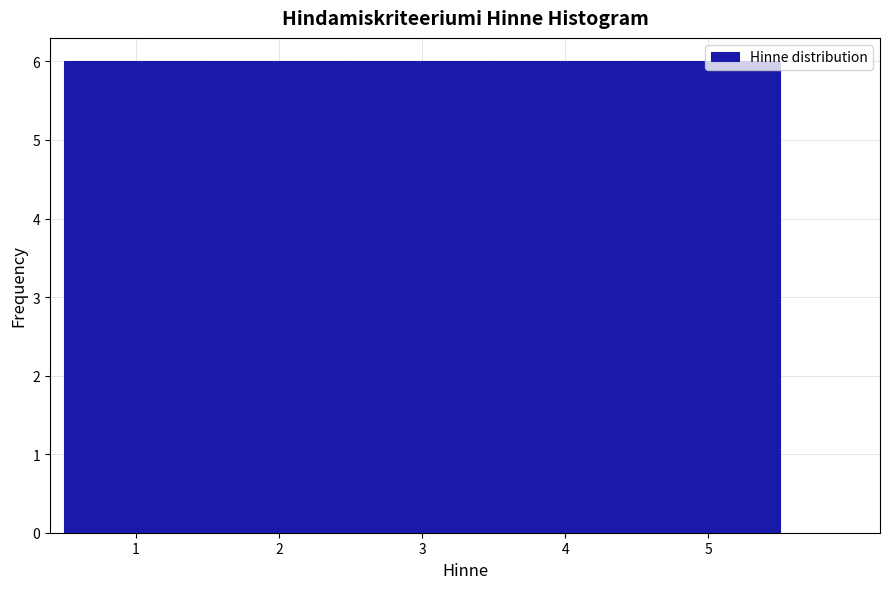

How tall is the bar that spans 3.5 to 4.5 on the x-axis? The values are not printed on the chart, so give them approximately, as read against the axis.

6